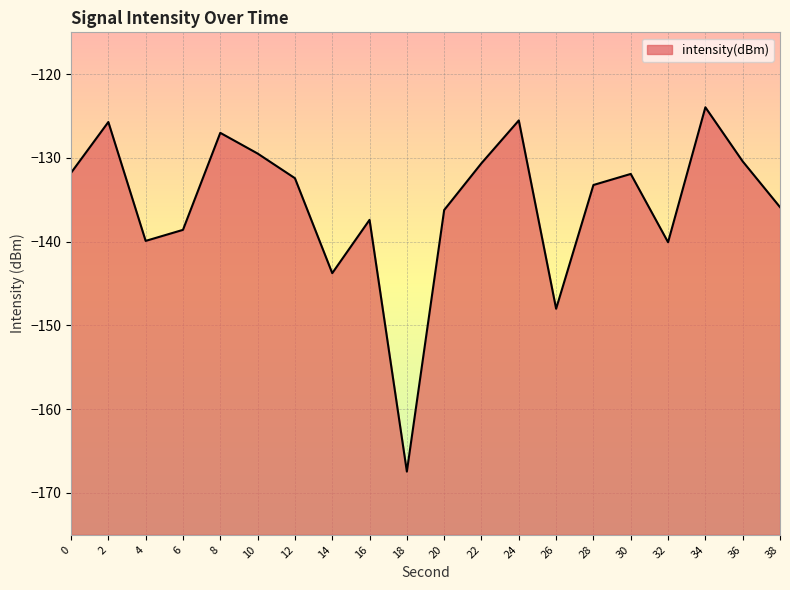

How many points are higher than both their immediate neighbors (excluding endpoints)?

6